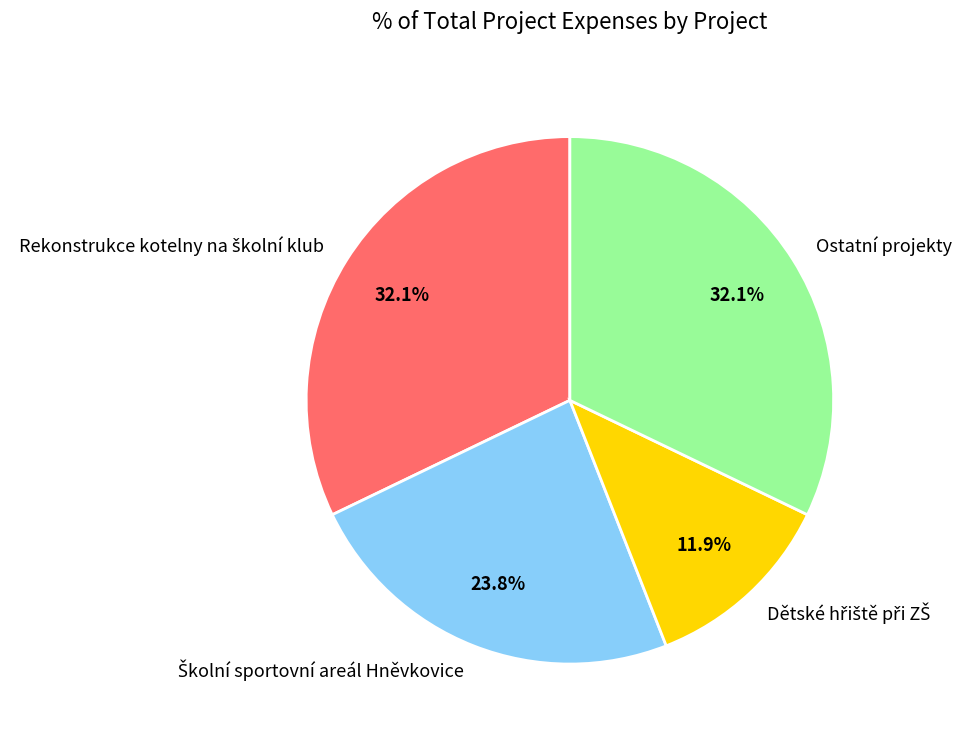

Is there a majority slice in this chart?

No